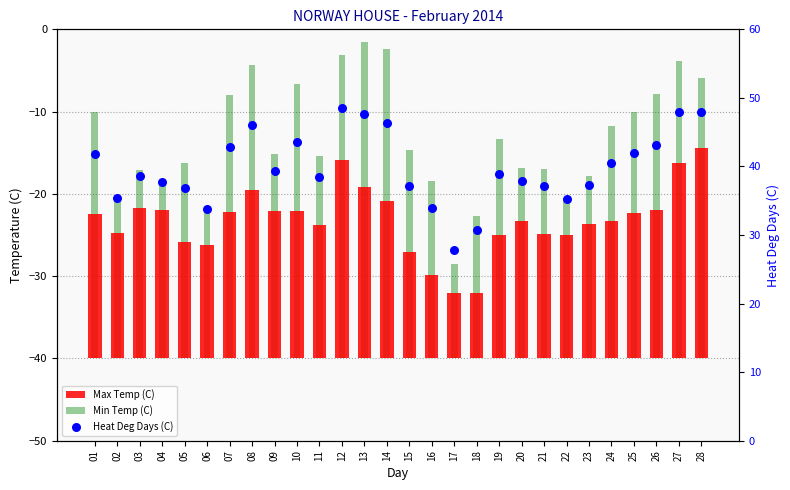

At how many categories does at least one series exceed 16?

28